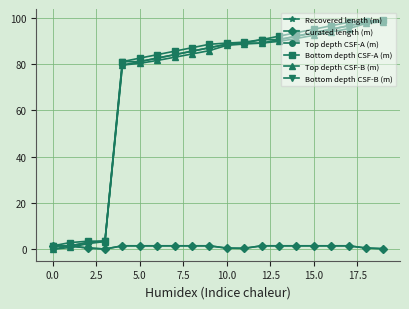

Which series has the largest range (max minus min)?

Top depth CSF-A (m)